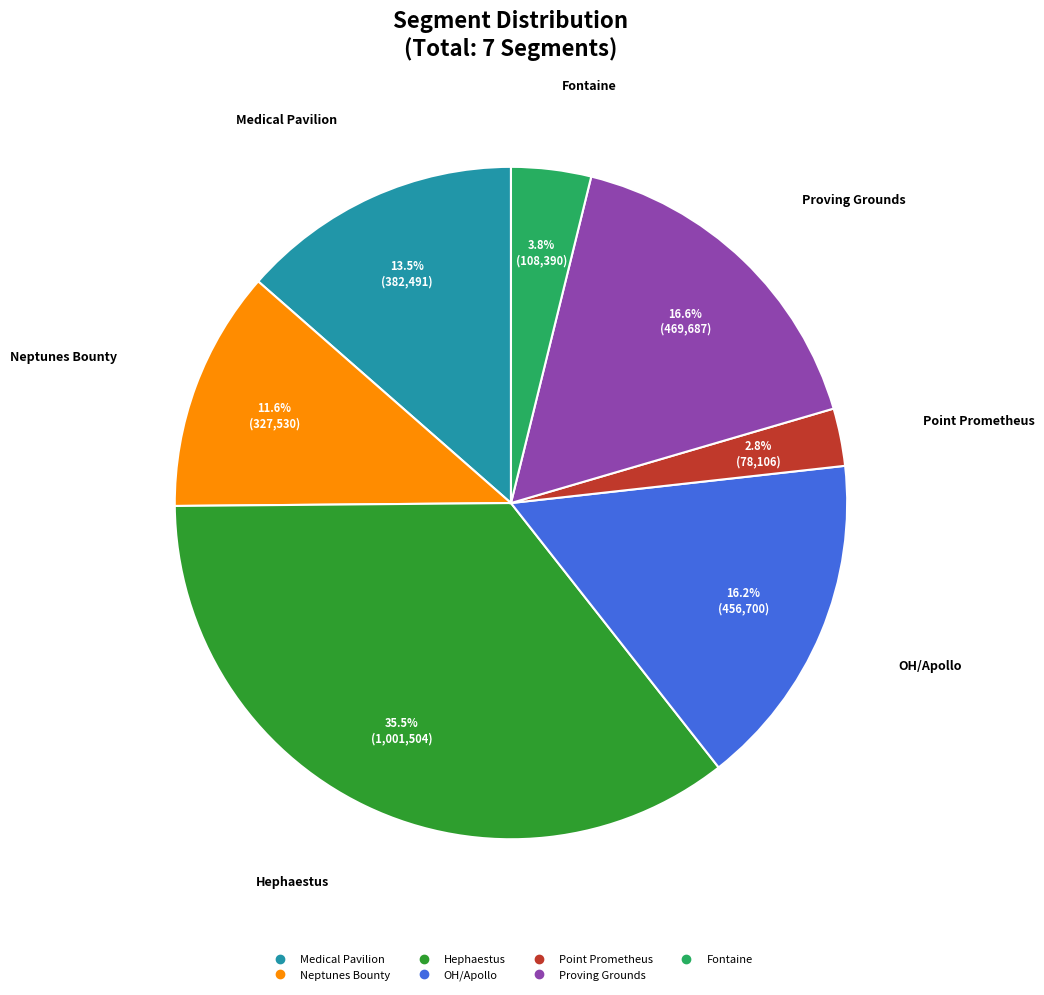

Which has a higher value, Medical Pavilion or Neptunes Bounty?

Medical Pavilion